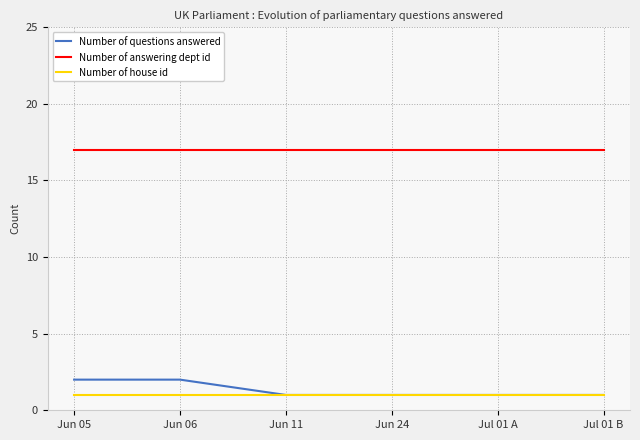

What is the maximum value for Number of house id?

1